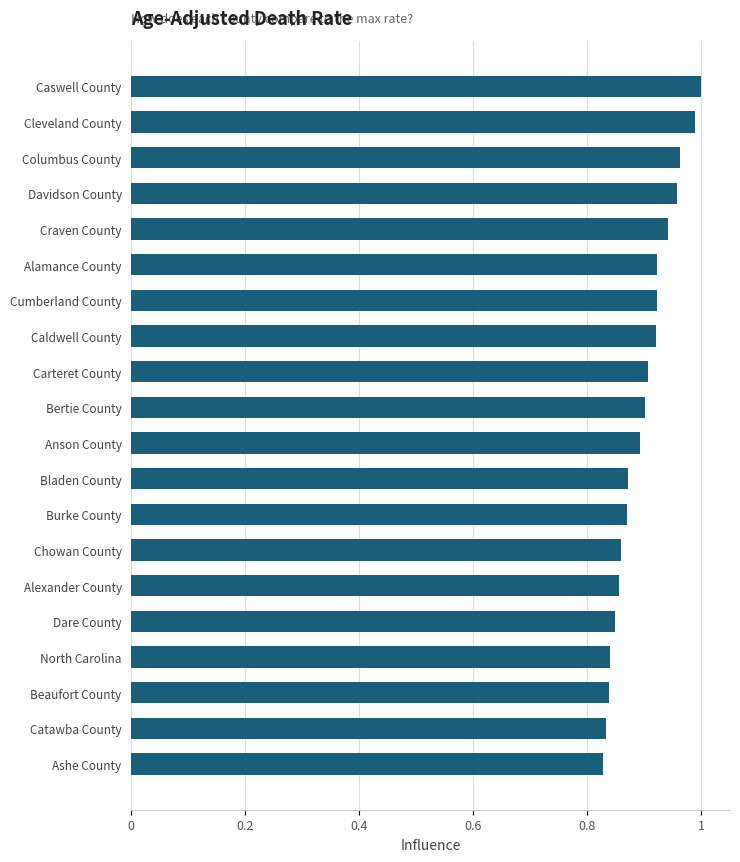

Which has a higher value, Ashe County or Columbus County?

Columbus County